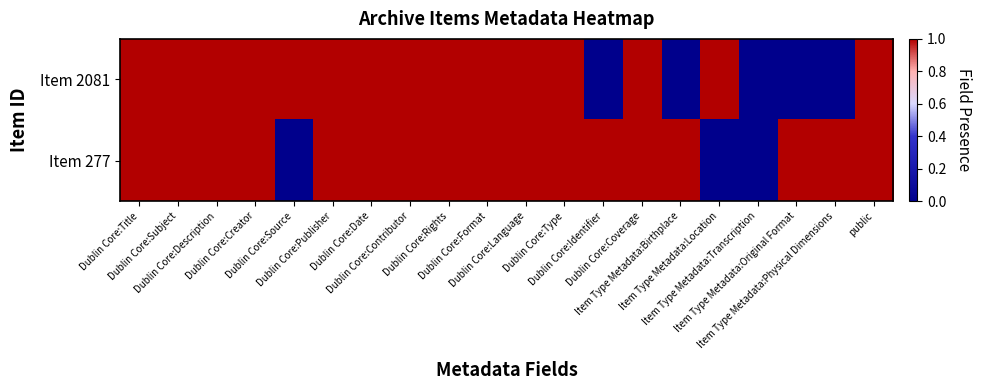

Which label corresponds to the smallest value in the chart?

Dublin Core:Identifier